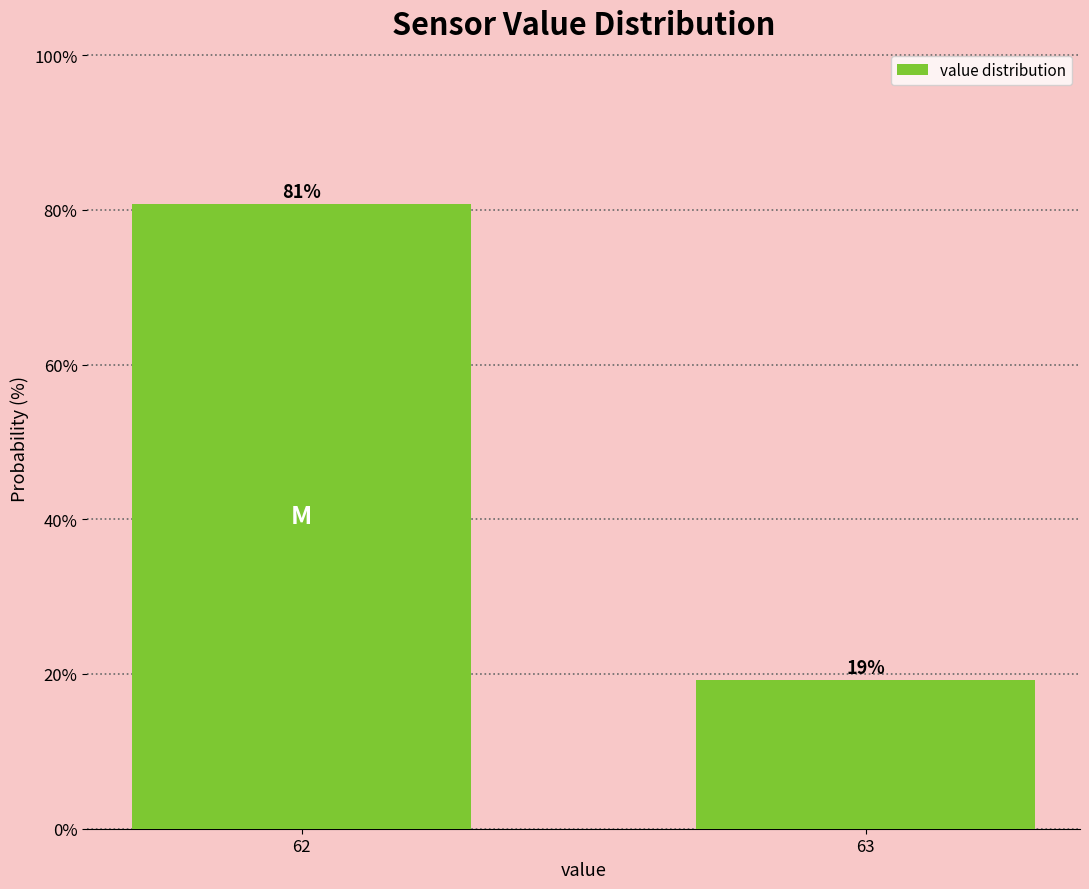

Read the value at 63.

19.3